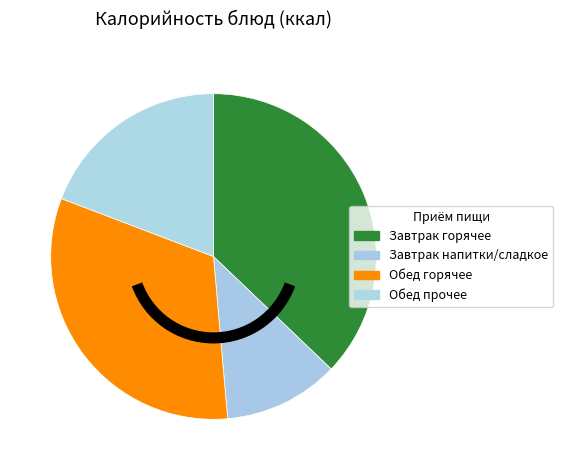

Which slice is the smallest?

Завтрак напитки/сладкое